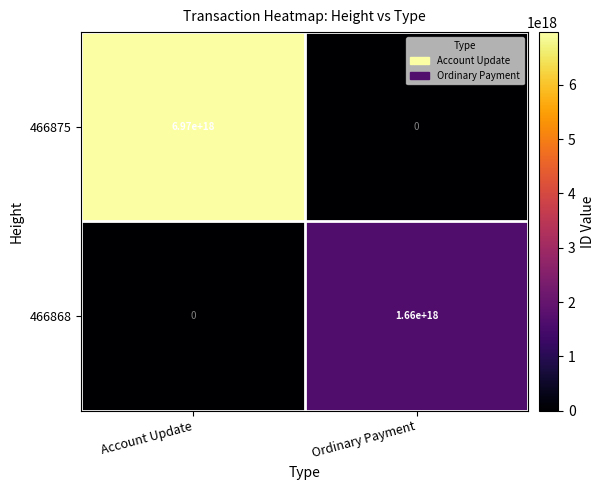

Rank the series at Account Update from lowest to highest value.

466868, 466875